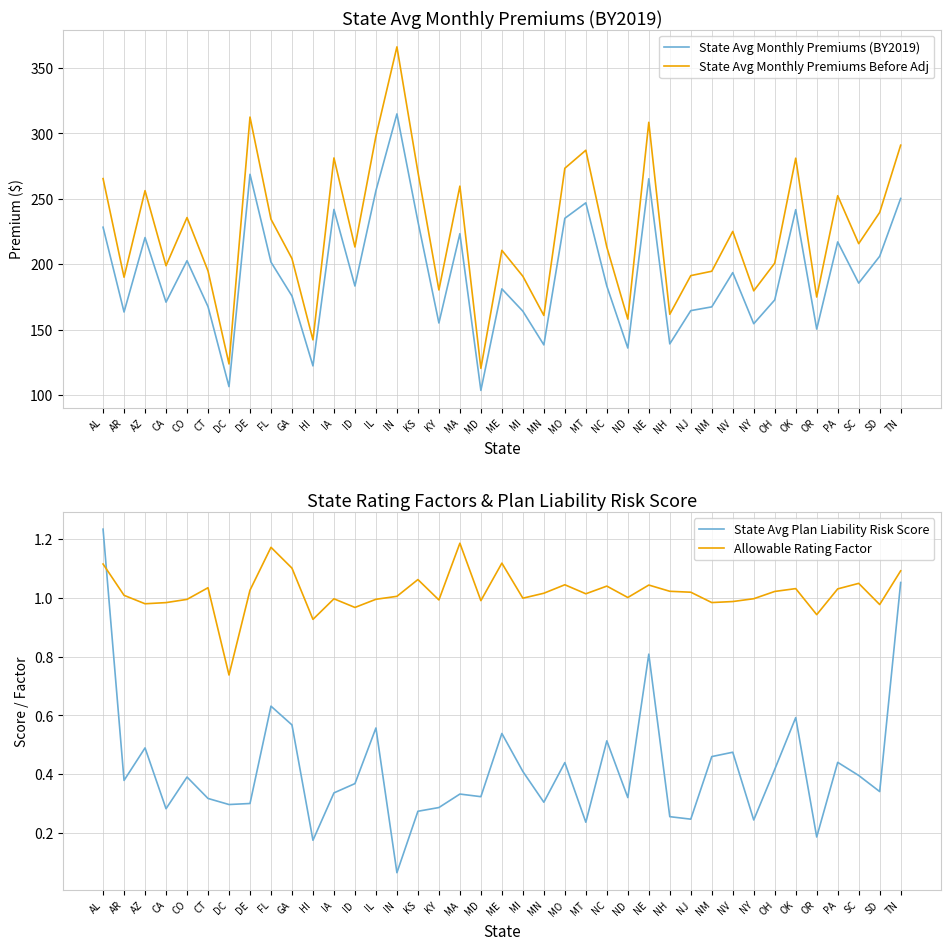

After their last crossing, which series has the higher values: Allowable Rating Factor or State Avg Plan Liability Risk Score?

Allowable Rating Factor